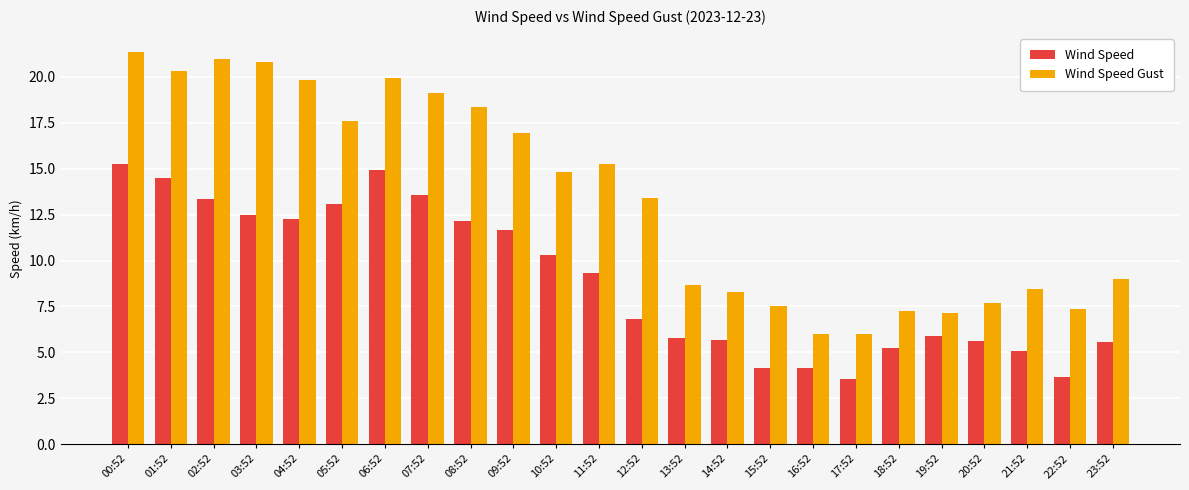

What are all the series names shown in the legend?

Wind Speed, Wind Speed Gust